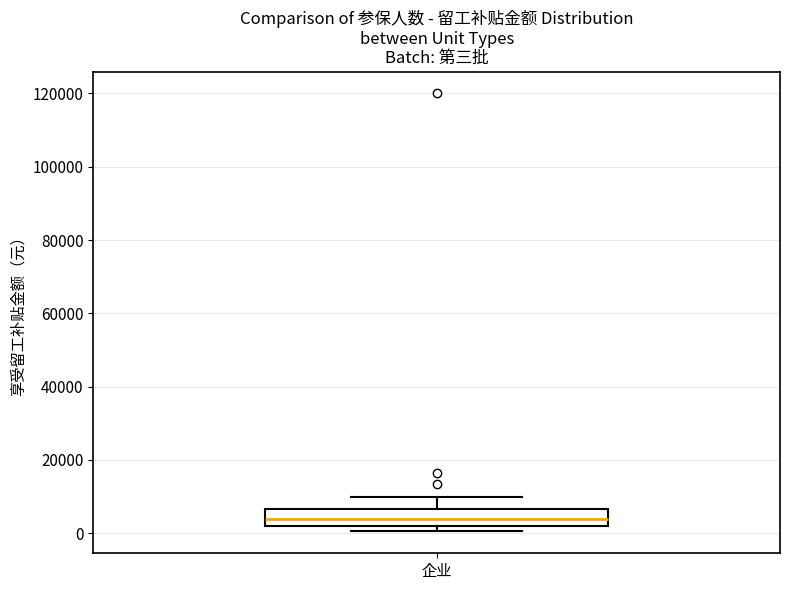

Transcribe this box plot: give where the median line is, the range the box spans, and where the two whiskers end, as read against the y-axis. The values are not printed on the chart, so give them approximately, as read against the axis.

median 4000, box 2000 to 6000, whiskers 0 to 10000